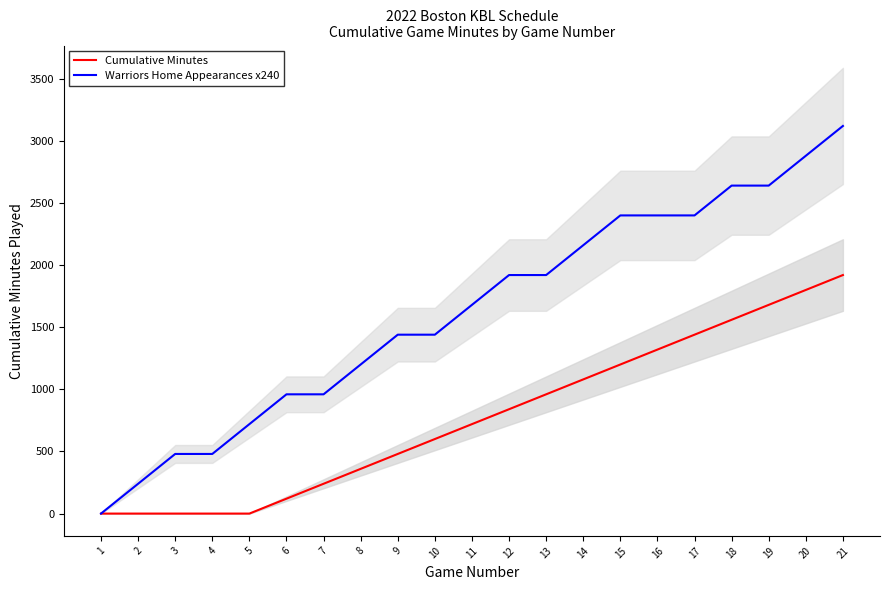

What is the maximum value for Cumulative Minutes?

1920